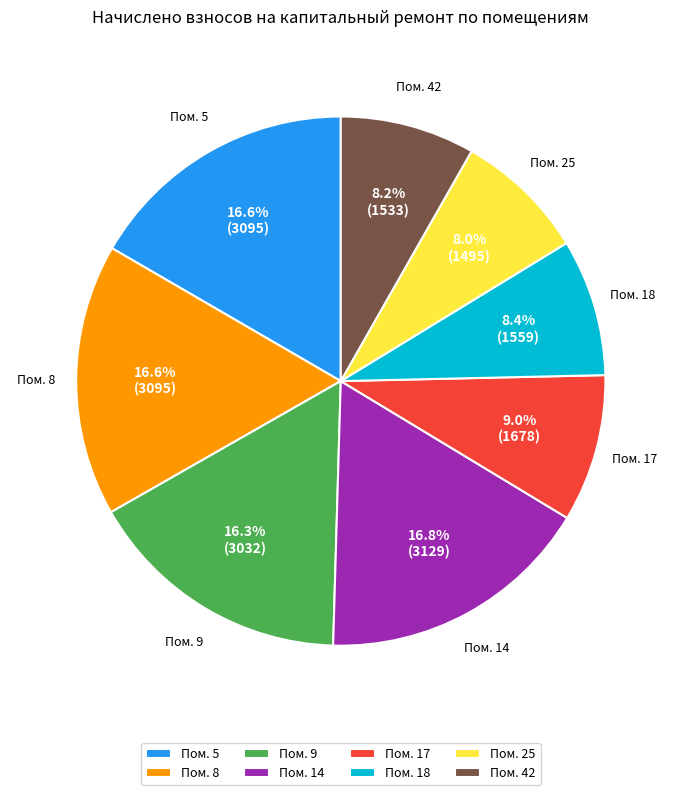

Does any single category account for the majority?

No